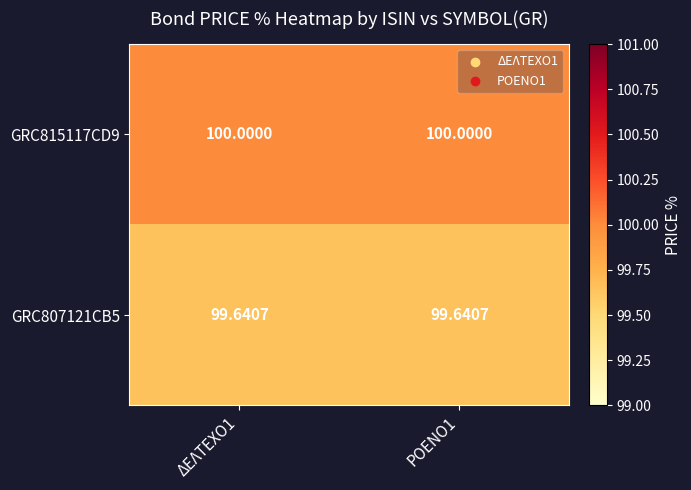

Which series has the largest total across all categories?

GRC815117CD9